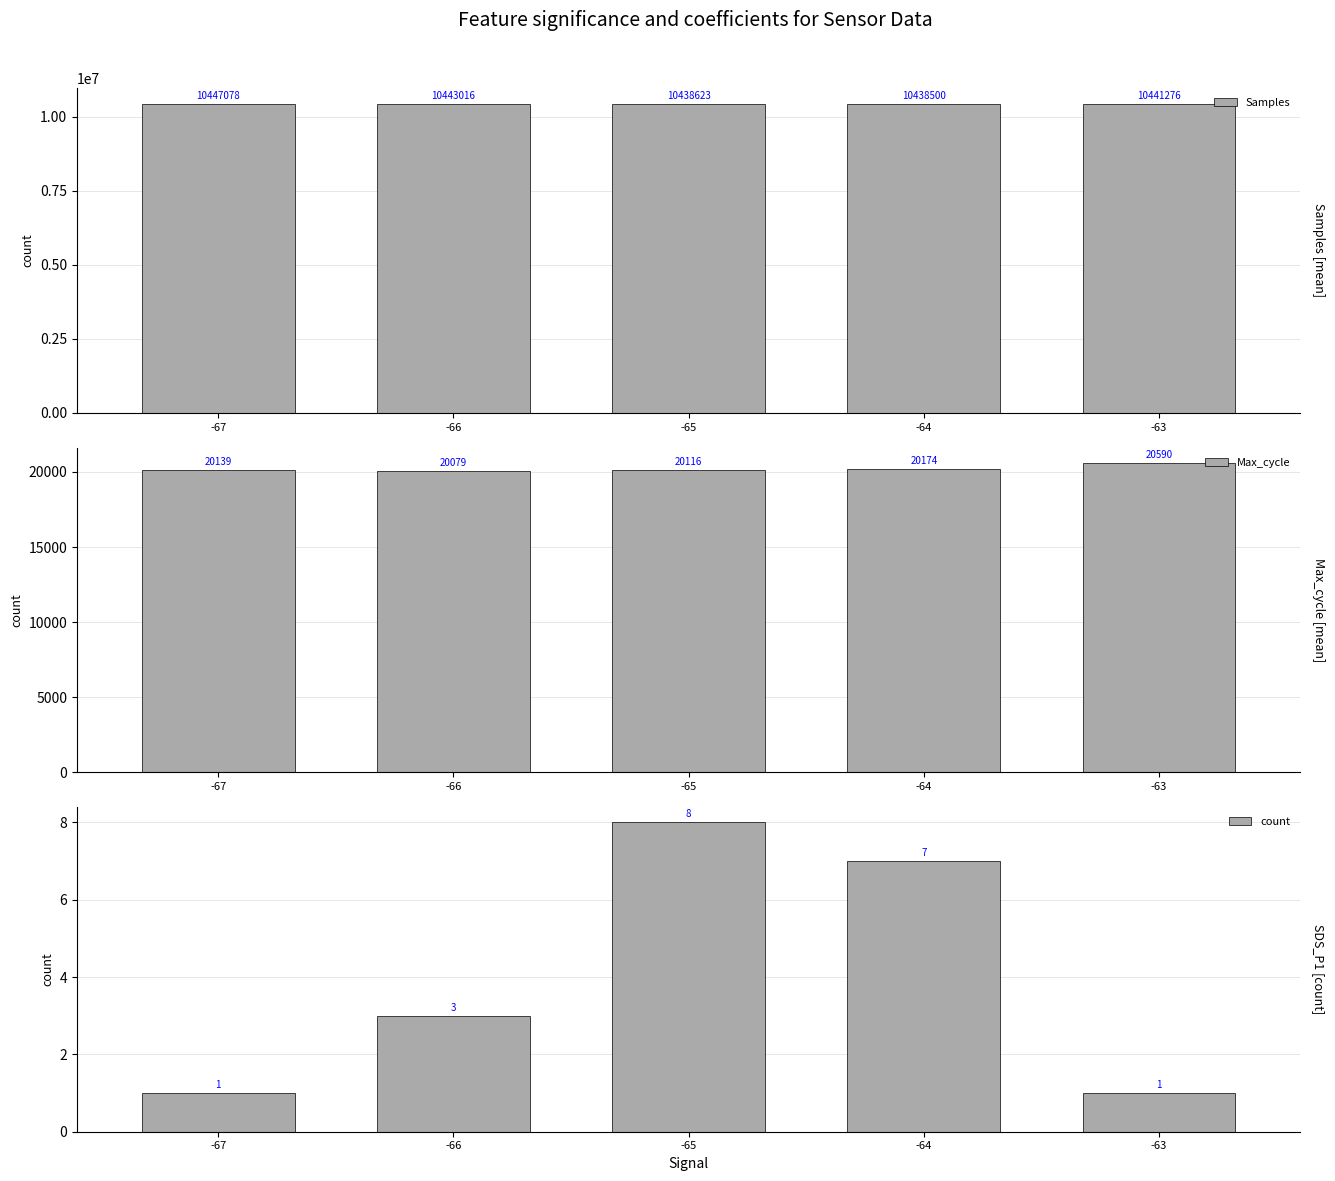

Count the count values in the range 1 to 7.

4